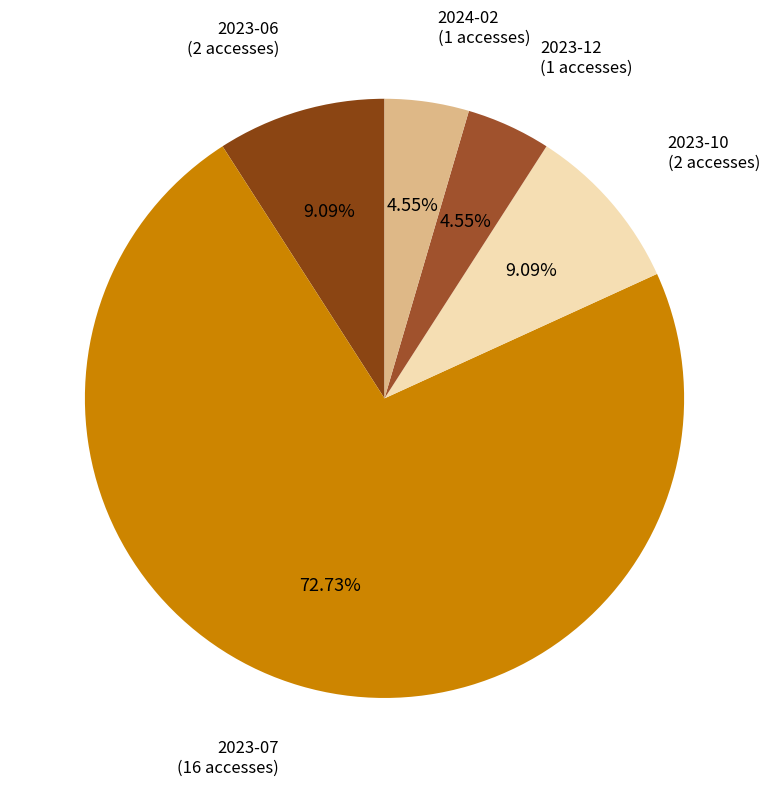

To the nearest percent, what is the average slice percentage?

20%